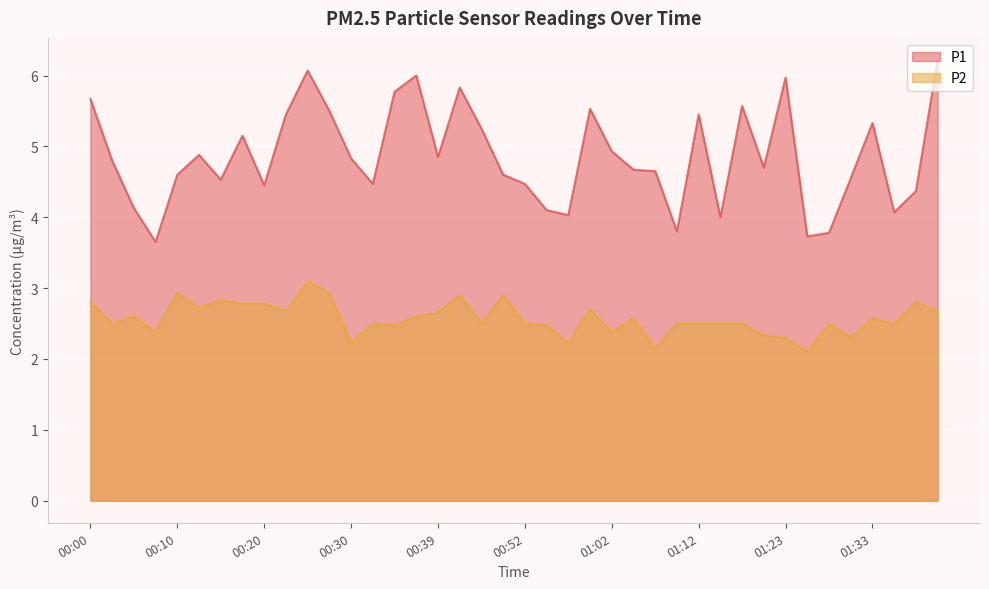

Is the value of P1 at 01:15 greater than the value of P2 at 00:42?

Yes